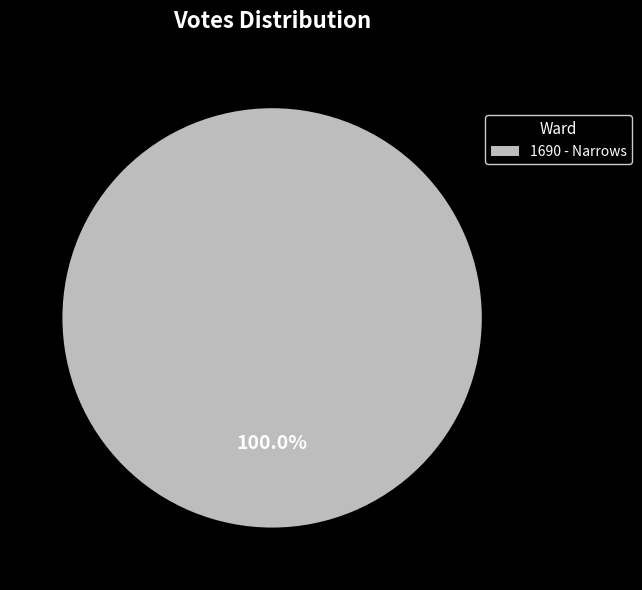

Rank the categories by value from highest to lowest.

1690 - Narrows